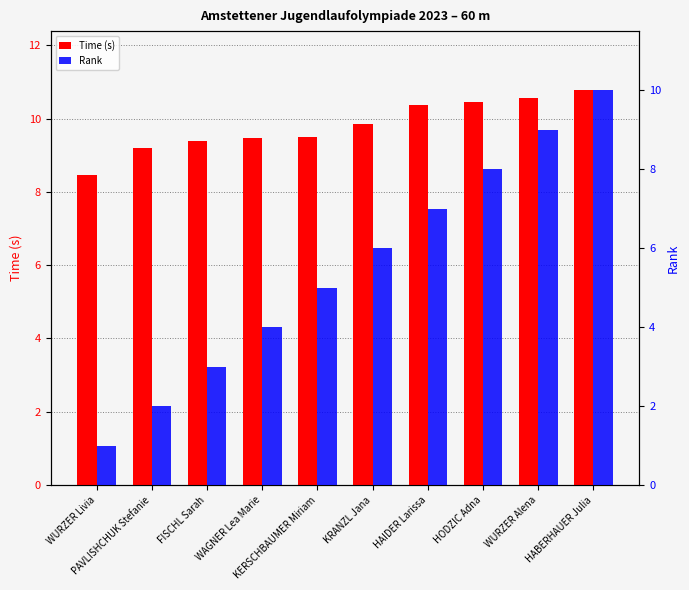

What is the average value of the Rank series?

5.5